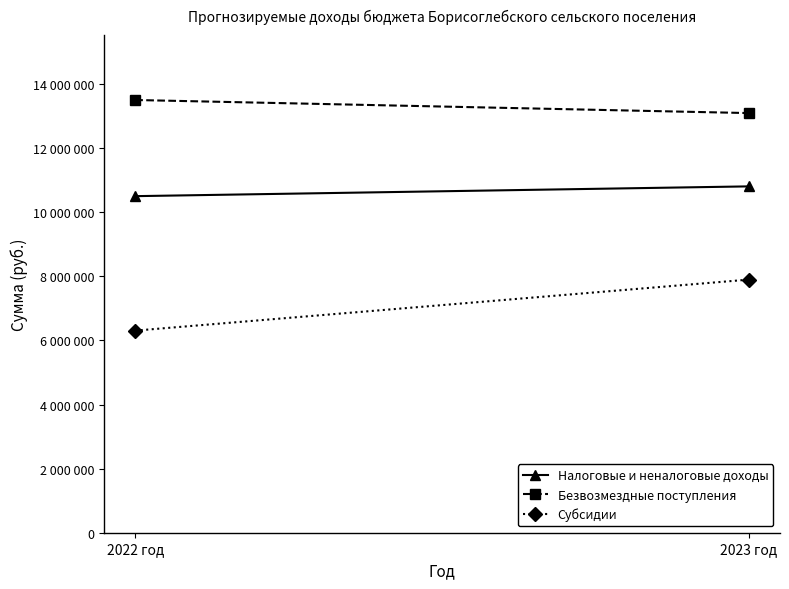

At which category is the sum across all series the highest?

2023 год